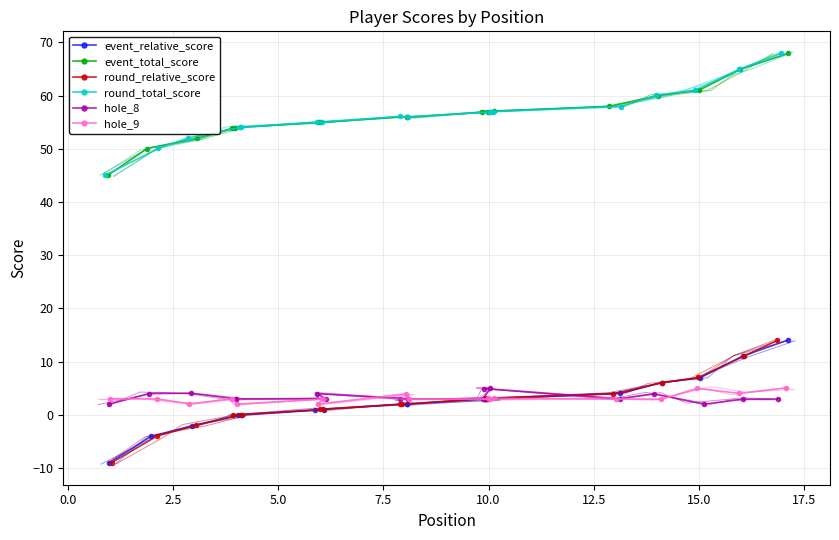

True or false: hole_8 has a value of 1.2 at 15.0.

False